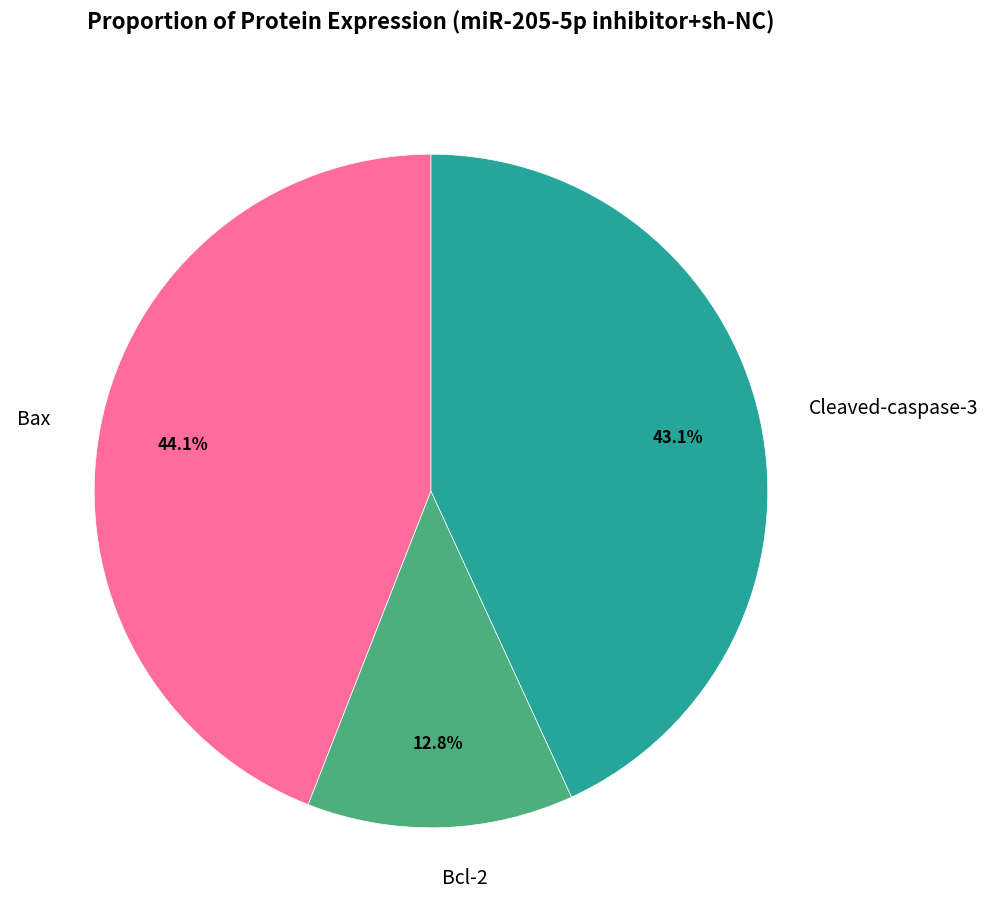

Which category has the smallest portion of the pie?

Bcl-2